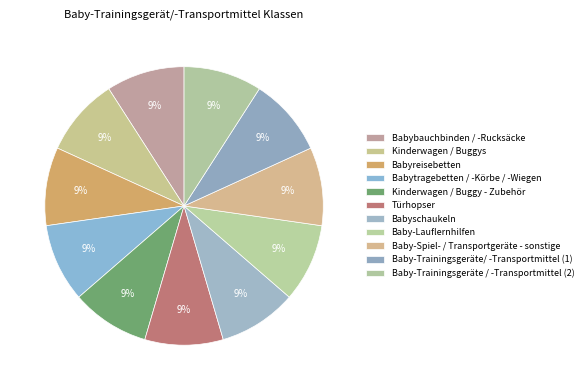

Does Türhopser account for over 50% of the chart?

No